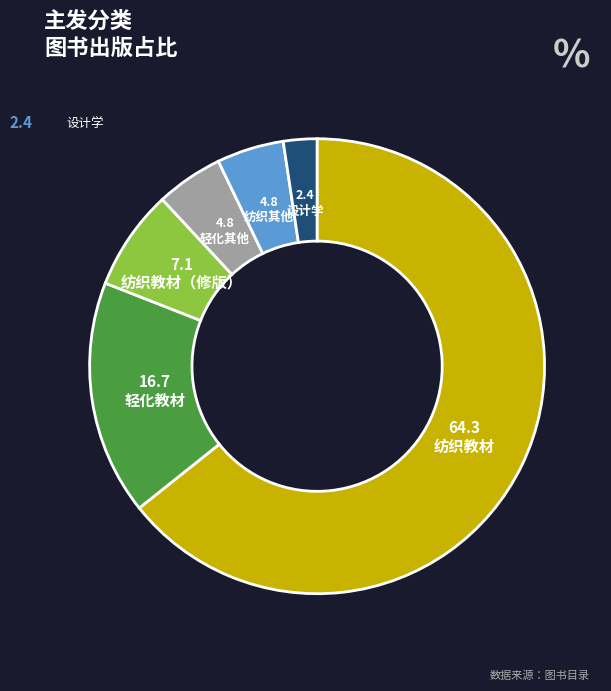

Between 轻化其他 and 轻化教材, which is larger?

轻化教材